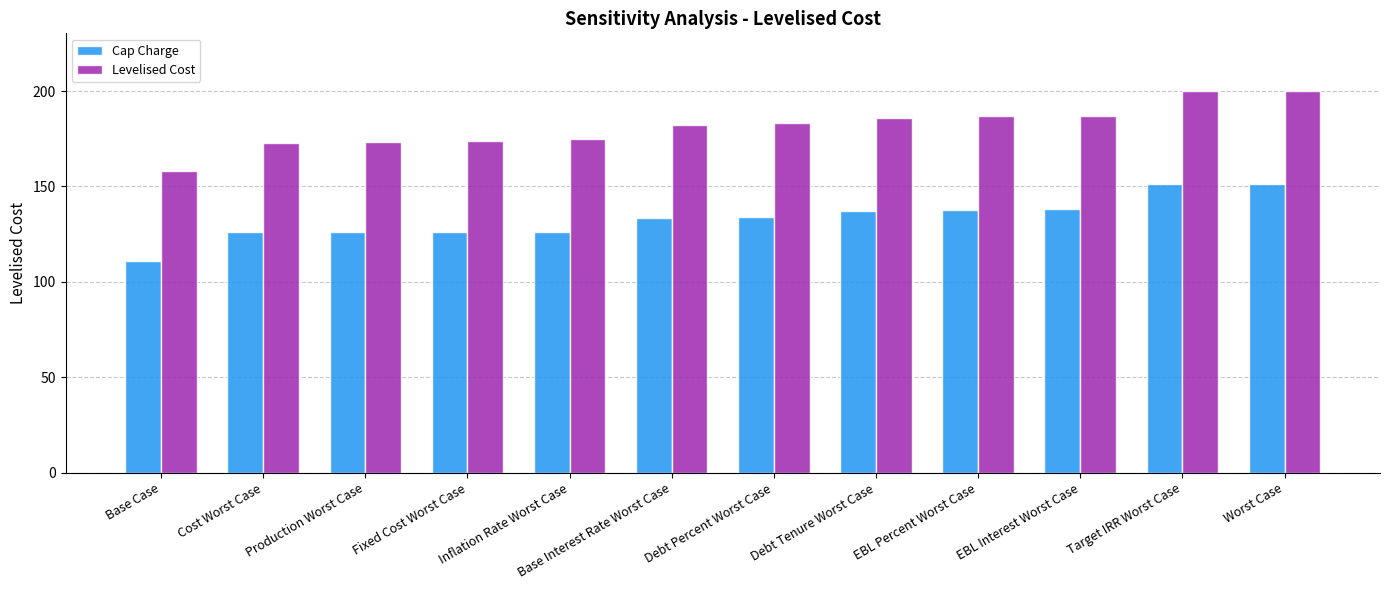

What is the label of the 12th bar from the left?

Worst Case